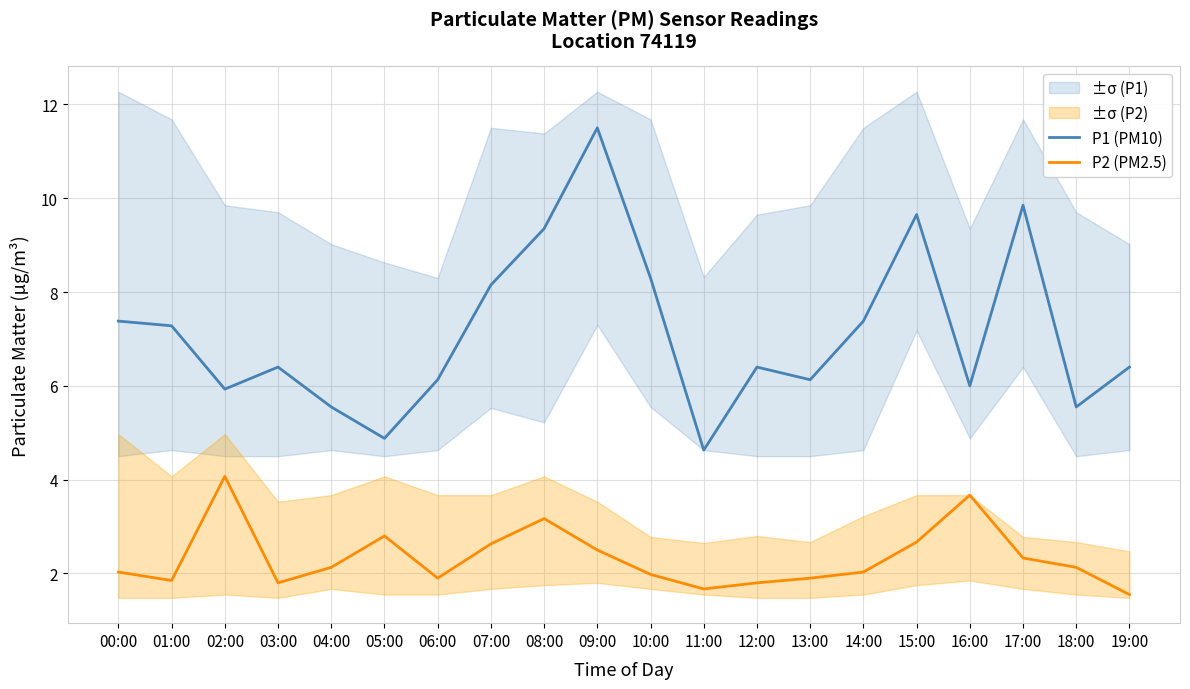

Is it true that P1 (PM10) equals 10.5 at 03:00?

False